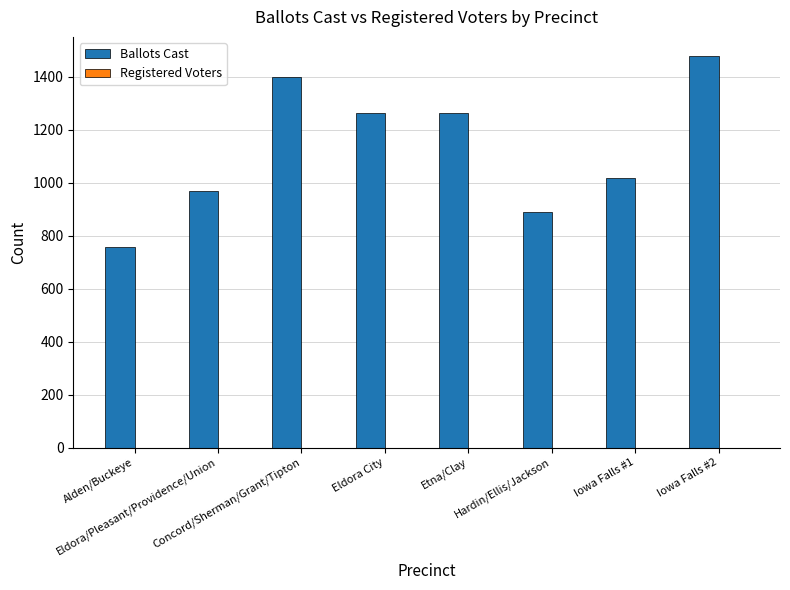

What is the value of the 3rd bar from the left?

1400